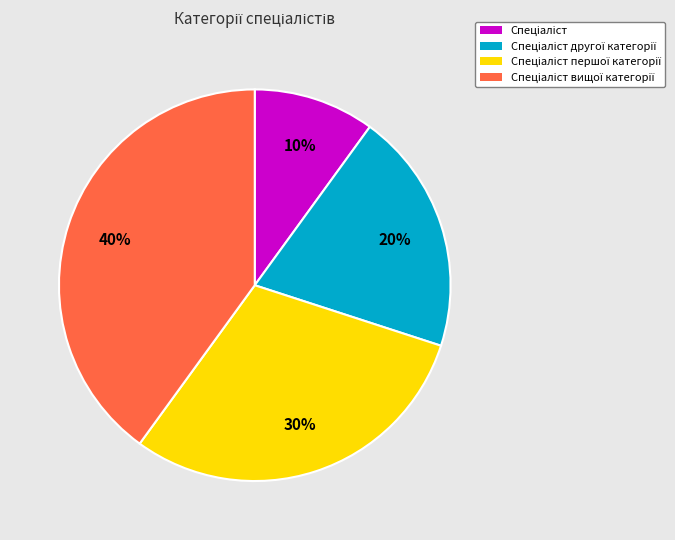

To the nearest percent, what is the difference between the largest and smallest slice percentages?

30%